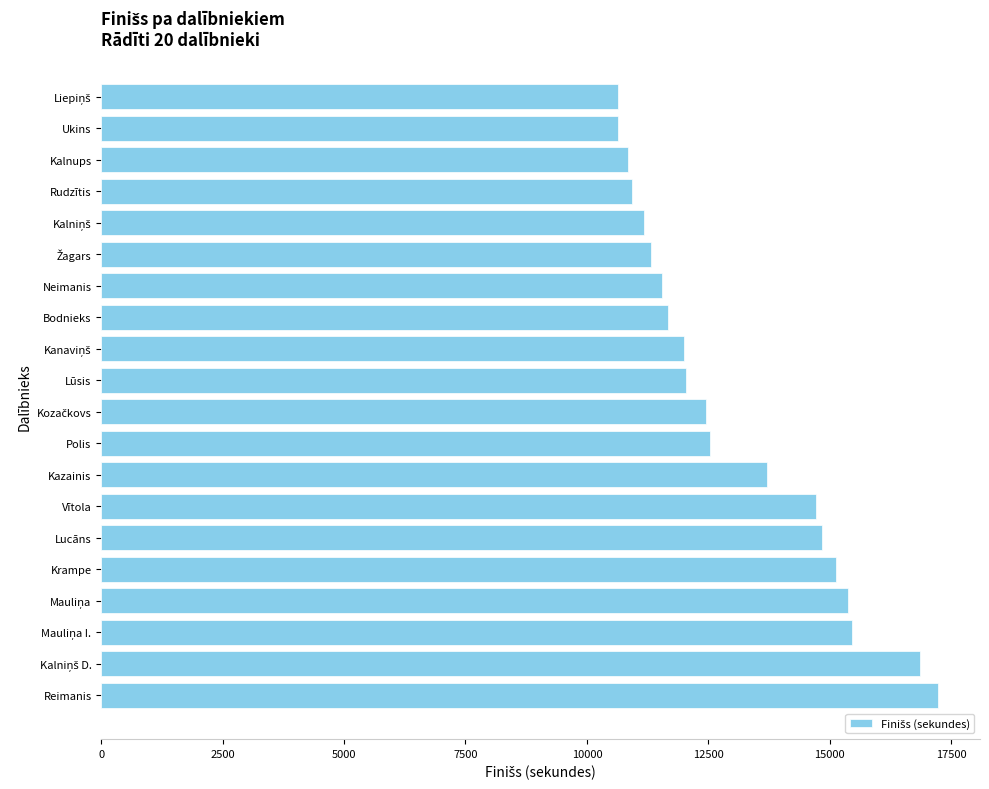

The chart shows a value of 30795 at Reimanis. True or false?

False